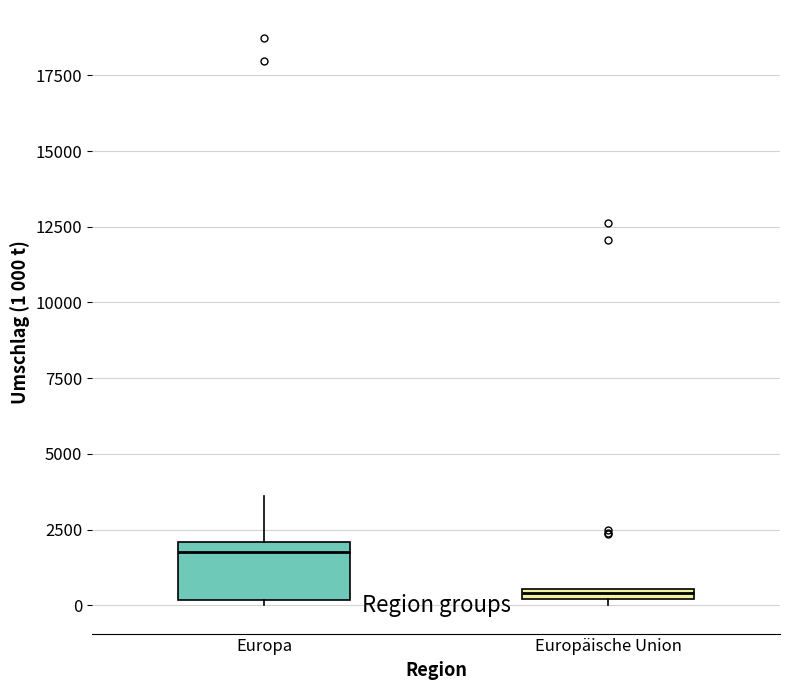

Where is the lower edge of the box for Europäische Union on the y-axis? The values are not printed on the chart, so give them approximately, as read against the axis.

0